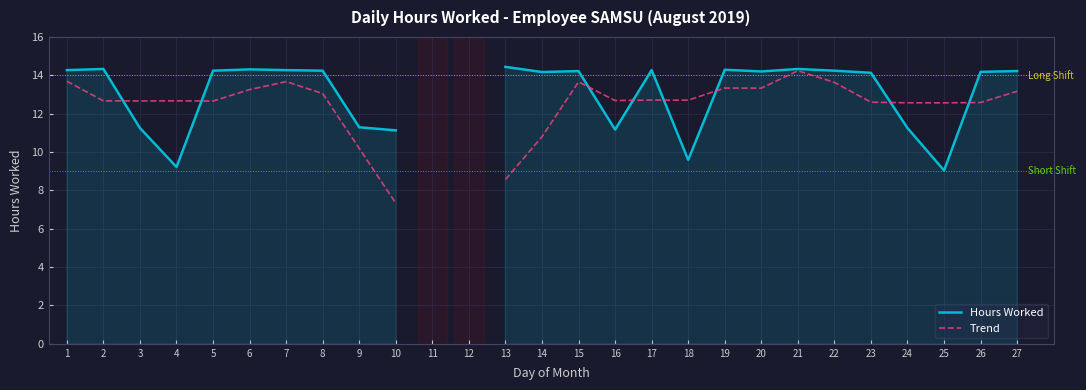

The value of Trend at 6 is 13.3. True or false?

True